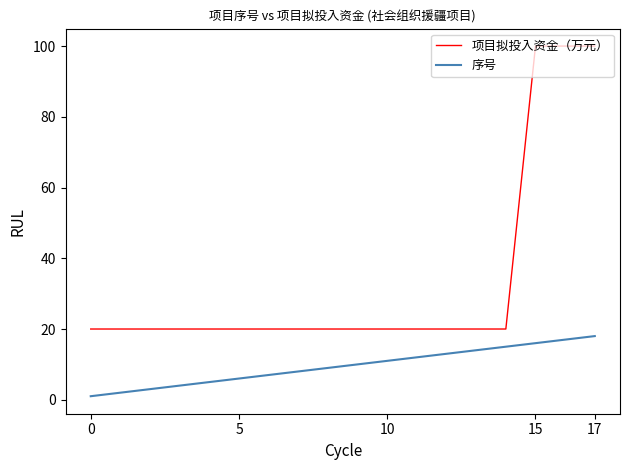

True or false: 项目拟投入资金（万元） and 序号 intersect in this chart.

False